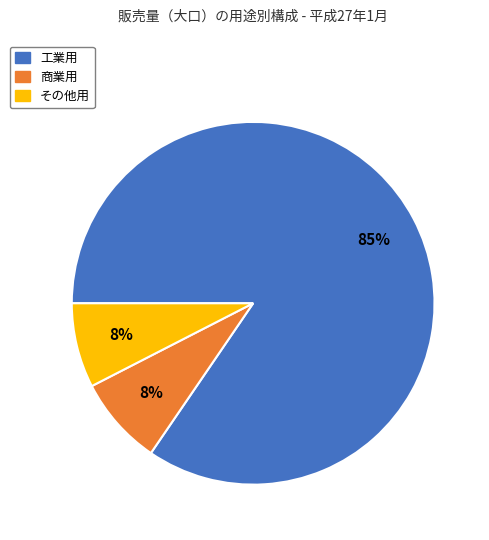

True or false: その他用 accounts for 8% of the total.

True